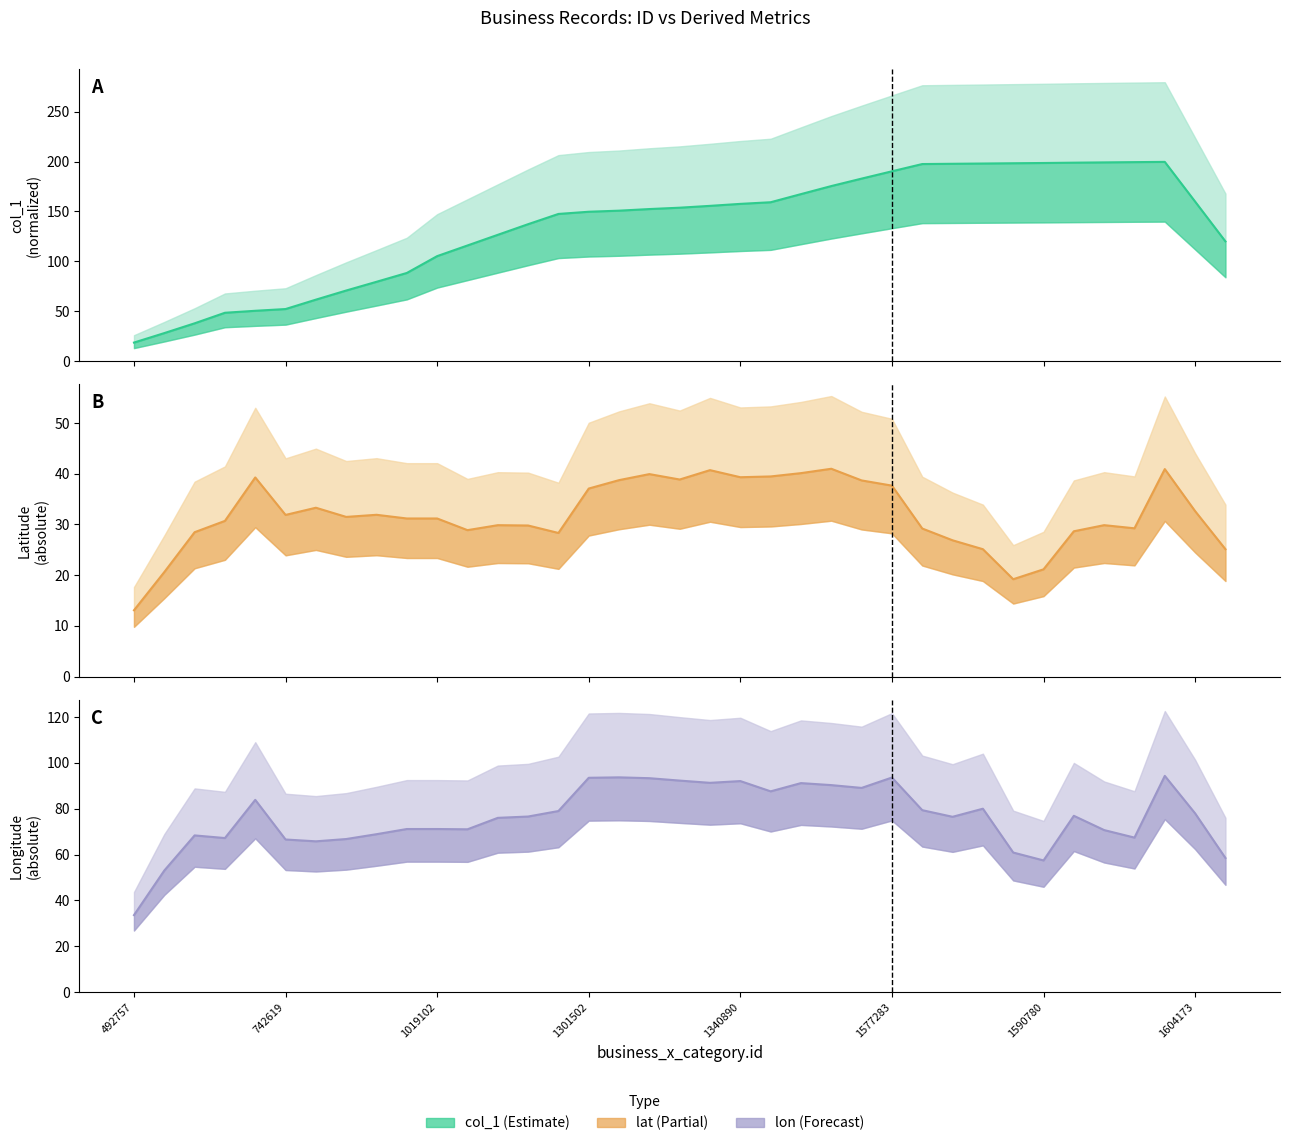

How many interior local peaks does the col_1 series have?

1